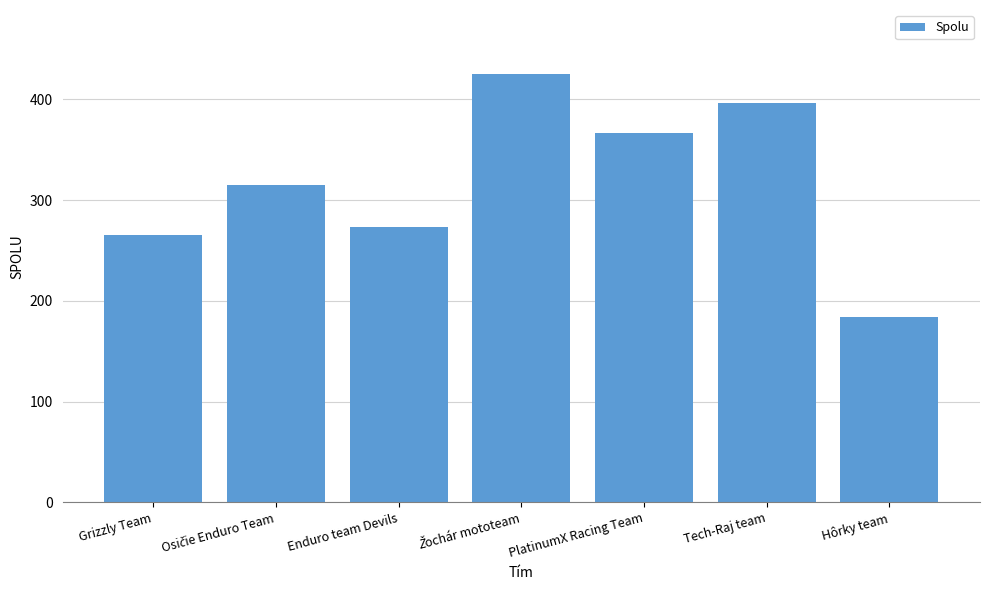

Reading right to left, what are all the values shown in this chart?

184	396	367	425	273	315	265